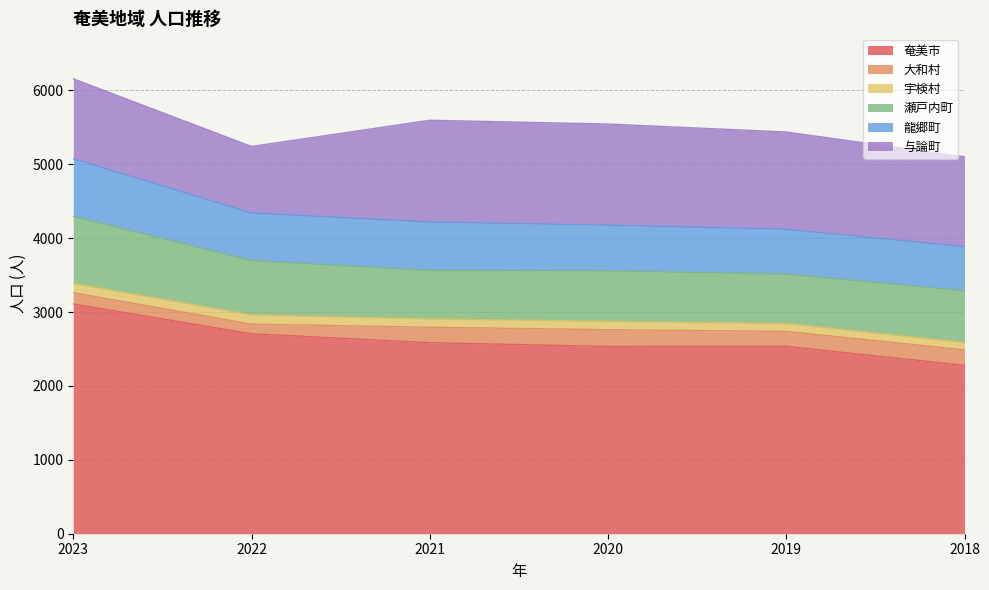

Which series has the largest range (max minus min)?

奄美市